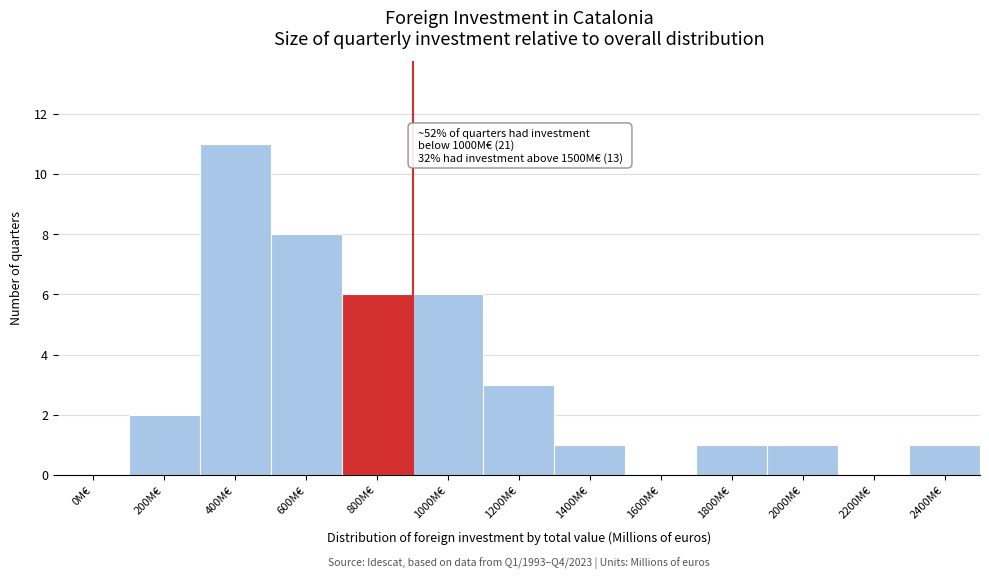

Reading right to left, list all the values displayed in this chart.

2400M€=1	2200M€=0	2000M€=1	1800M€=1	1600M€=0	1400M€=1	1200M€=3	1000M€=6	800M€=6	600M€=8	400M€=11	200M€=2	0M€=0